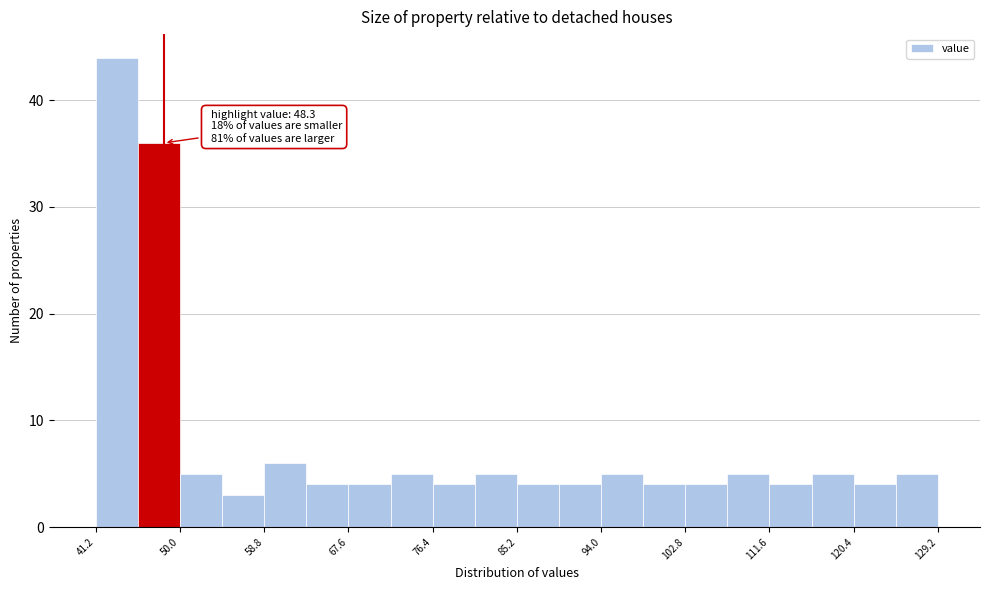

Which range on the x-axis has the tallest bar?

41.2 to 45.6